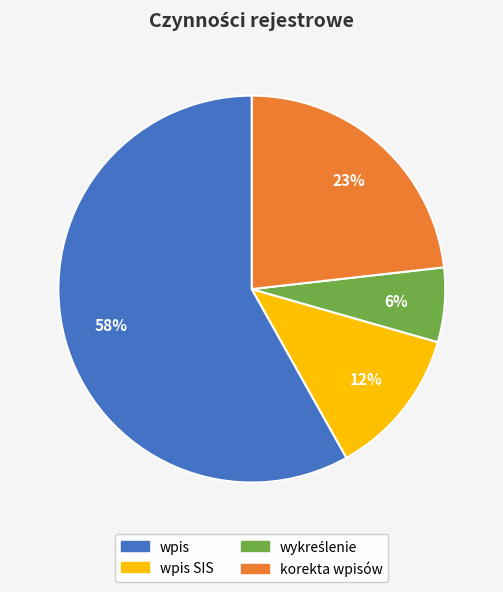

To the nearest percent, what is the combined percentage of wpis SIS and wpis?

71%